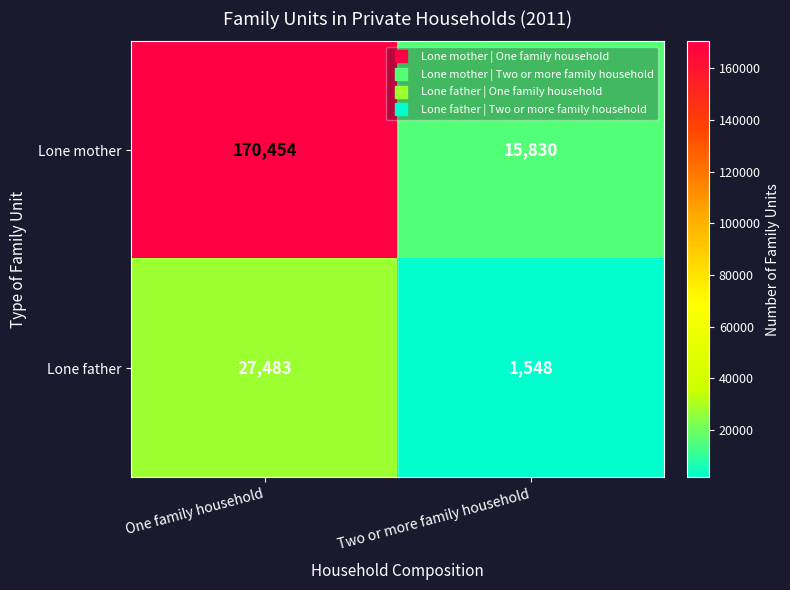

Rank the series by their maximum value, from highest to lowest.

Lone mother, Lone father